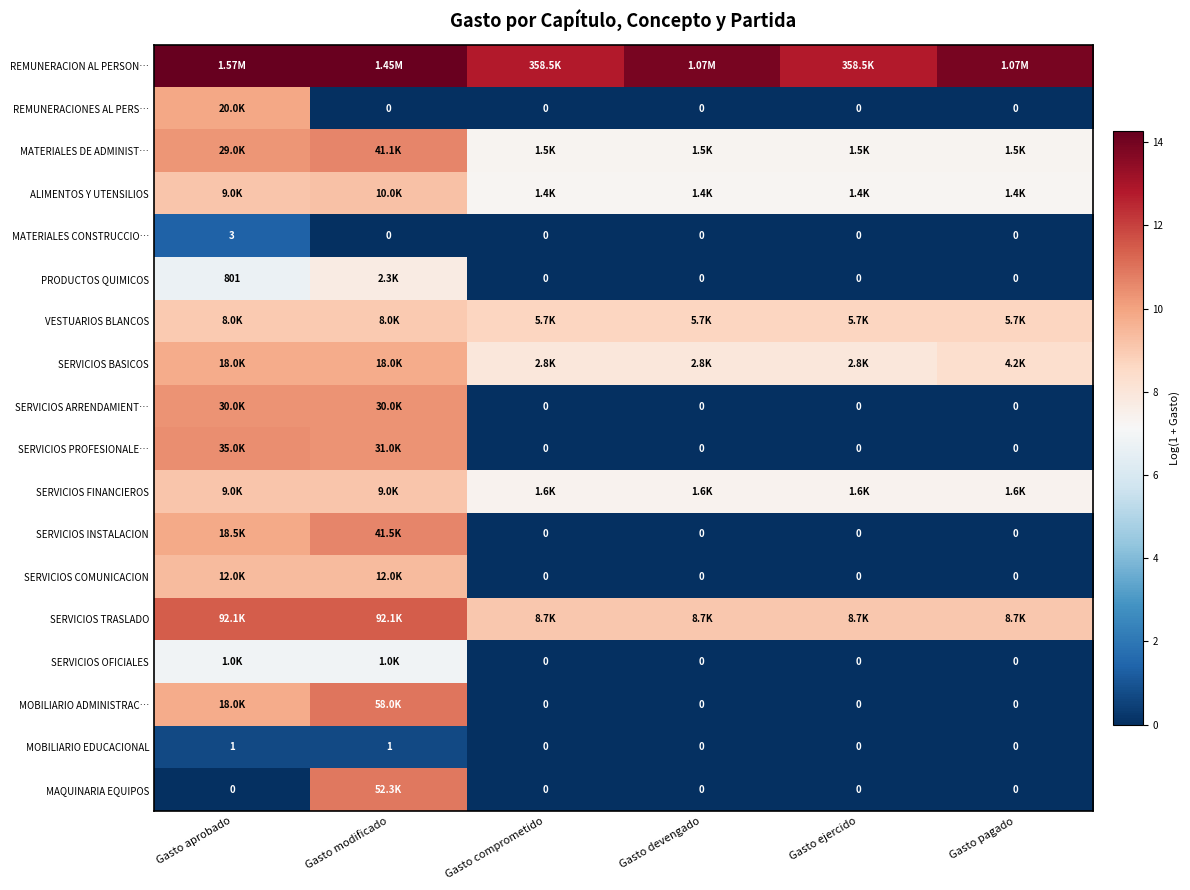

Which label corresponds to the smallest value in the chart?

Gasto modificado